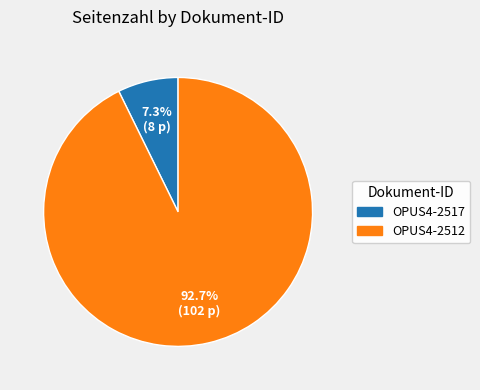

To the nearest percent, what is the difference between the largest and smallest slice percentages?

85%